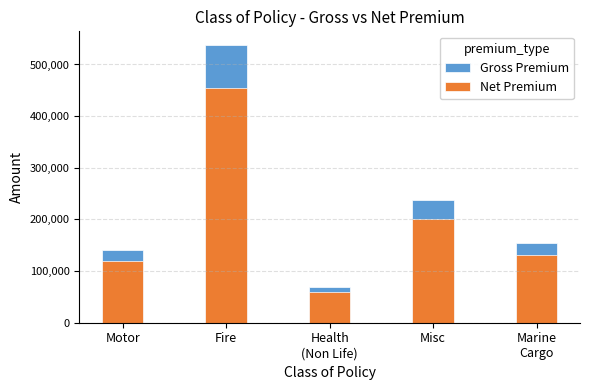

The value of Net Premium at Motor is 81206.6. True or false?

False